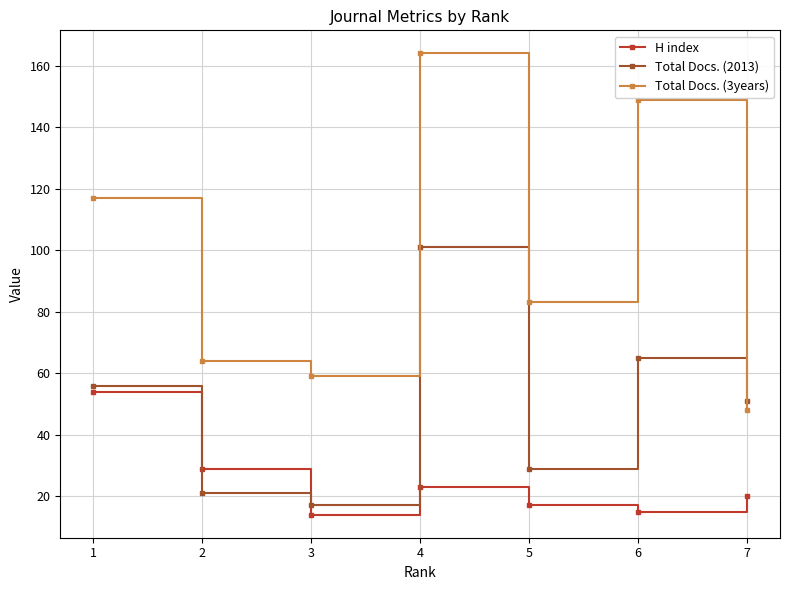

Rank the series by their average value, from lowest to highest.

H index, Total Docs. (2013), Total Docs. (3years)